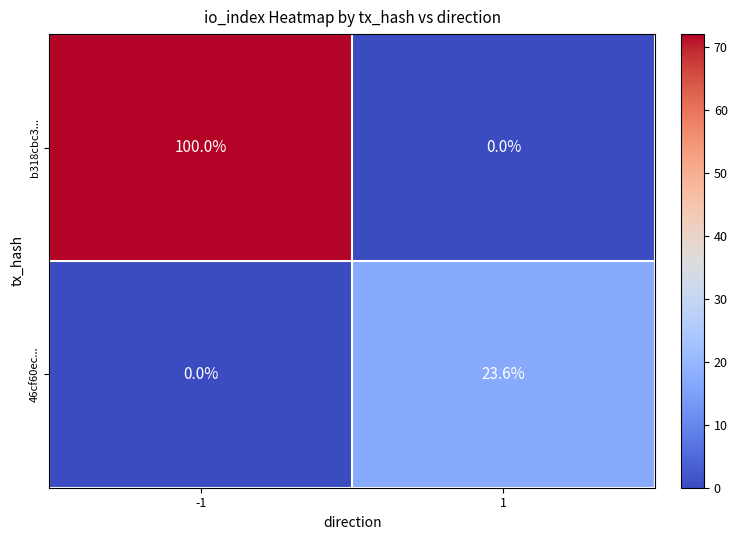

What is the difference between the b318cbc3... values at 1 and -1?

100.0